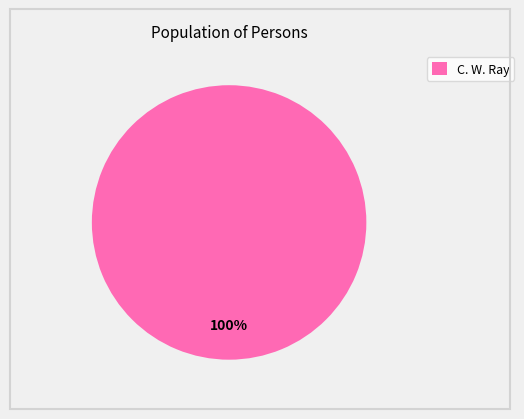

Is it true that C. W. Ray is 100% of the pie?

True